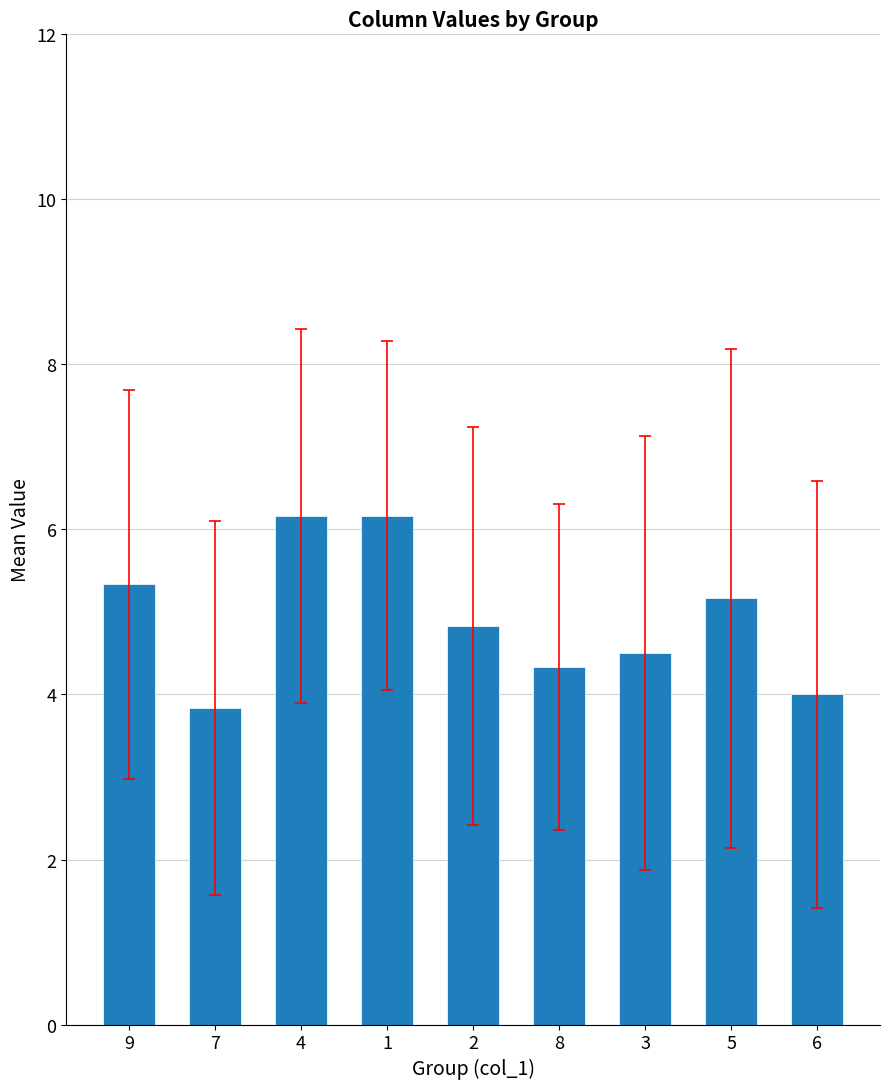

Reading left to right, what are all the values shown in this chart?

9=5.3	7=3.8	4=6.2	1=6.2	2=4.8	8=4.3	3=4.5	5=5.2	6=4.0